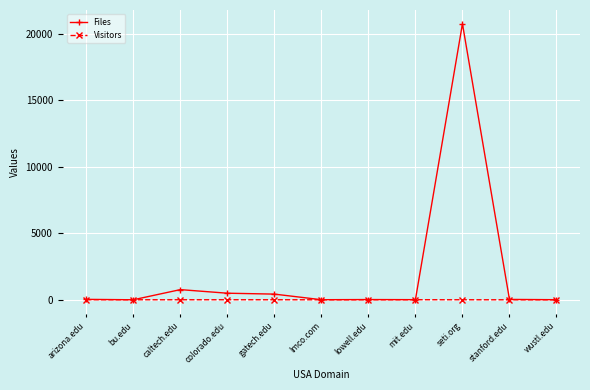

At how many categories does at least one series exceed 12460?

1